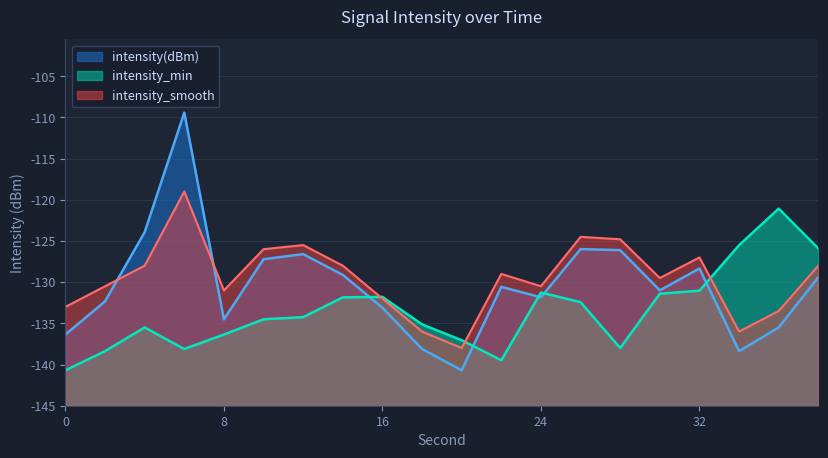

Which series has the largest range (max minus min)?

intensity(dBm)